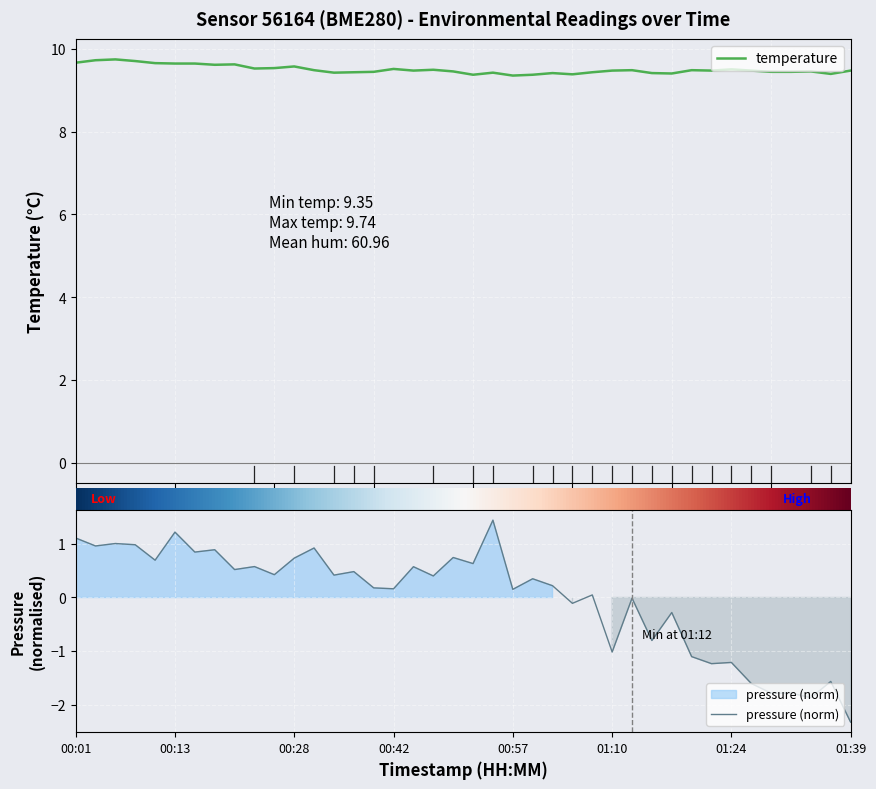

Is it true that temperature equals 13.2 at 01:34?

False